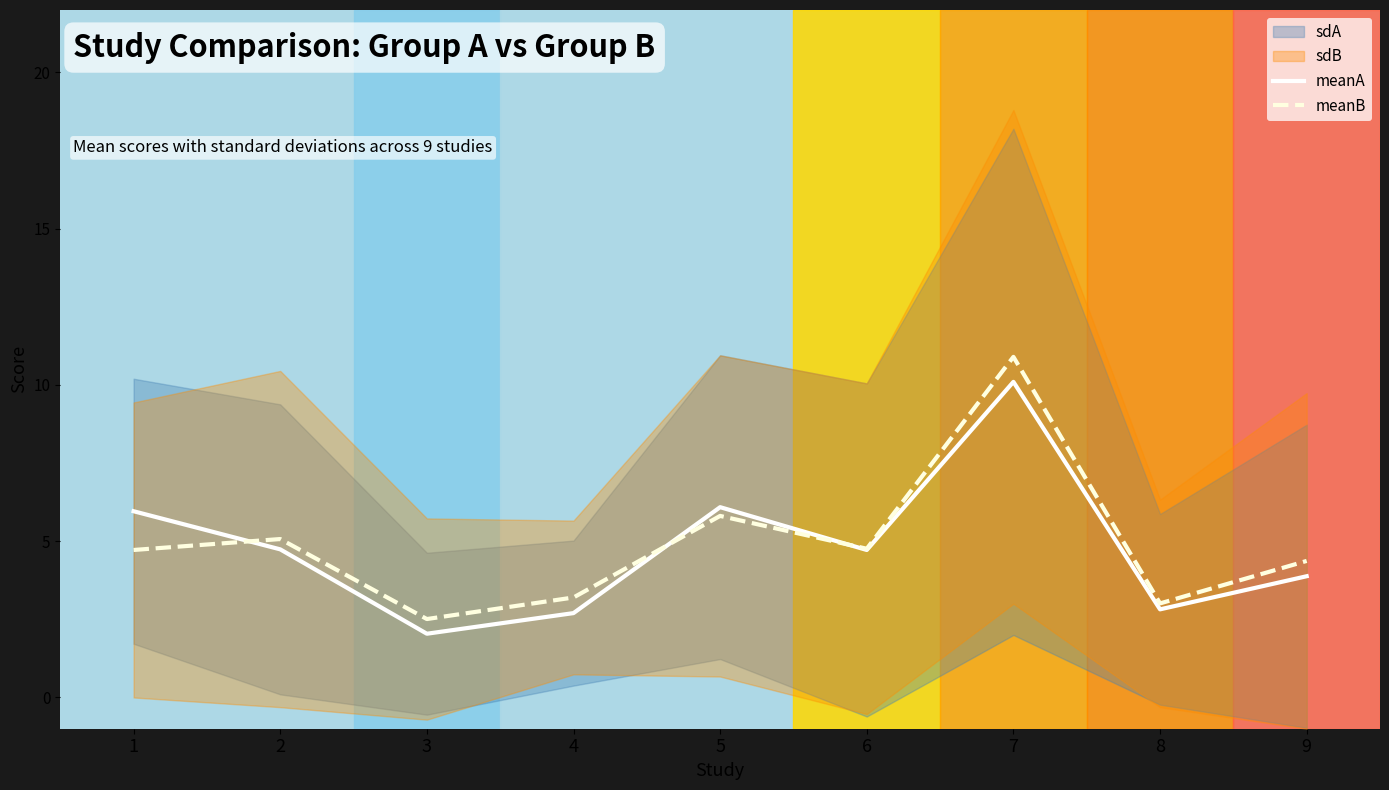

What is the approximate value of meanA at 7?

10.1